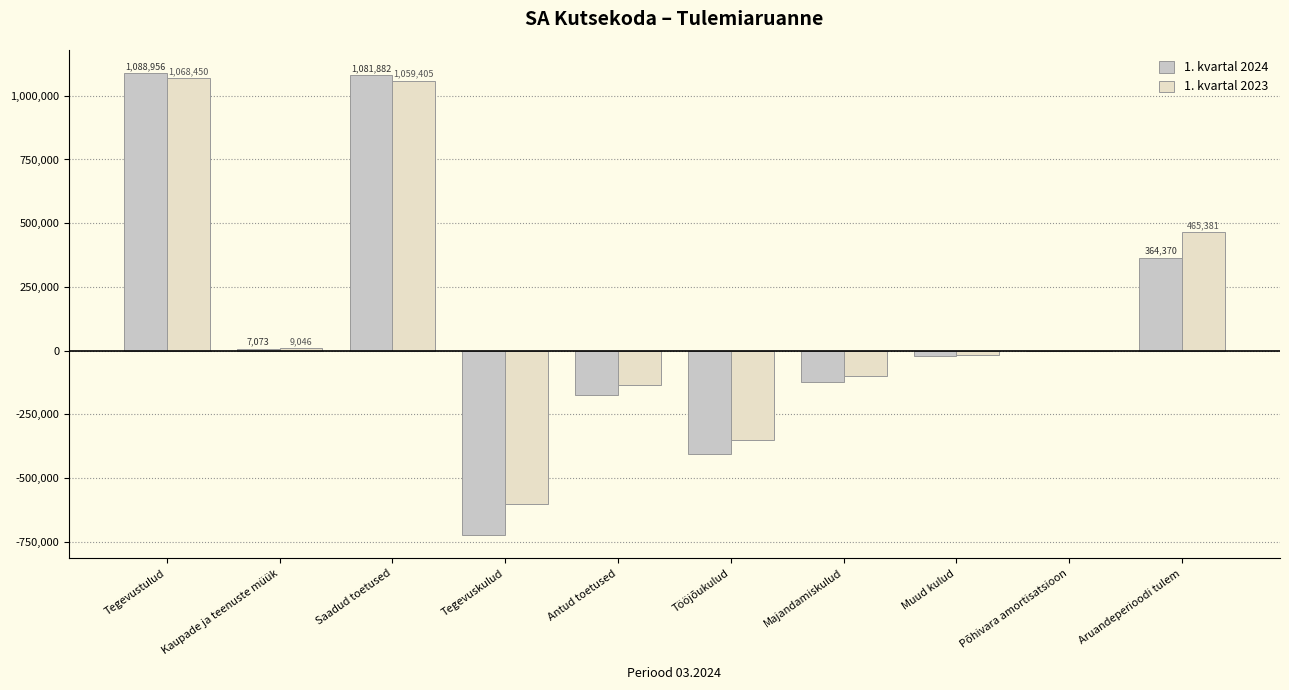

Count the number of categories in the chart.

10